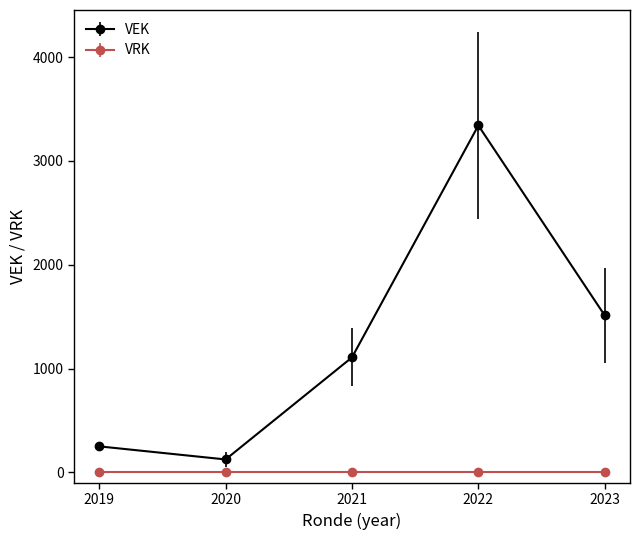

Reading right to left, extract all data points from this chart.

VEK: 1512	3342	1108	125	251
VRK: 0	0	0	0	0